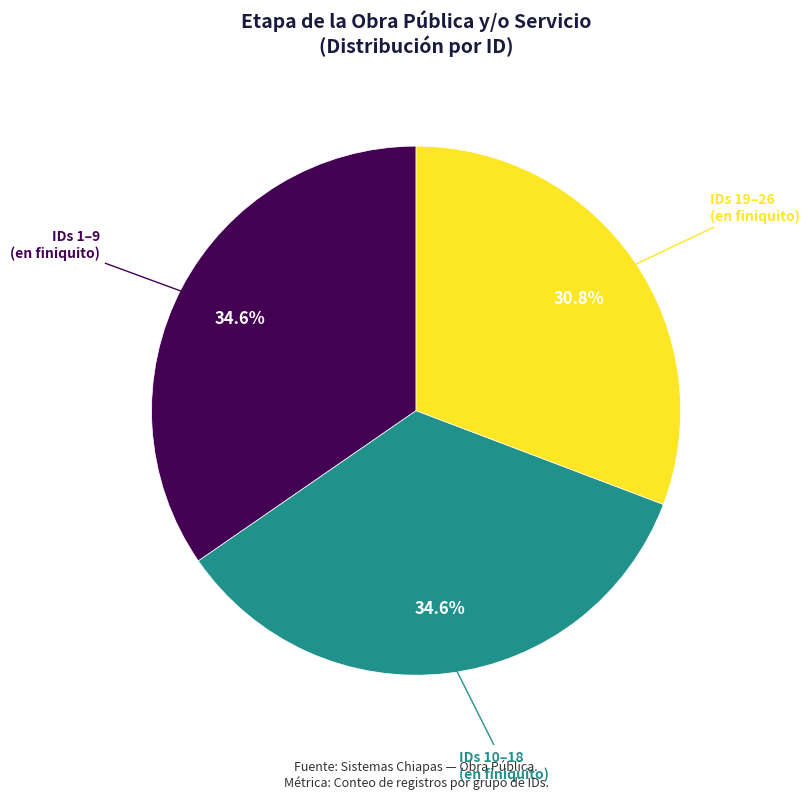

Is there any slice that represents more than half of the pie?

No